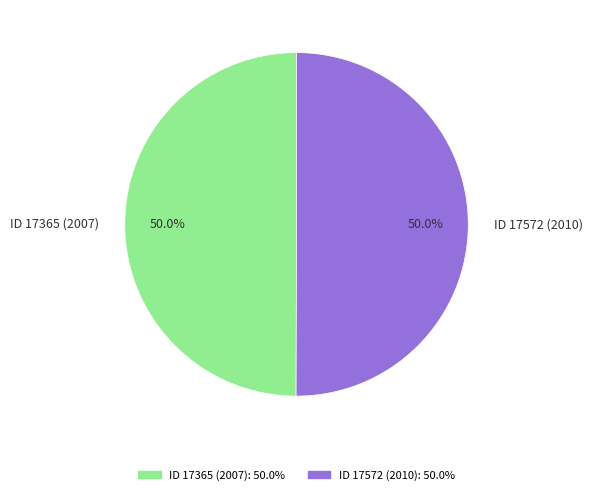

Approximately how many times larger is the value at ID 17572 (2010) compared to ID 17365 (2007)?

1.0